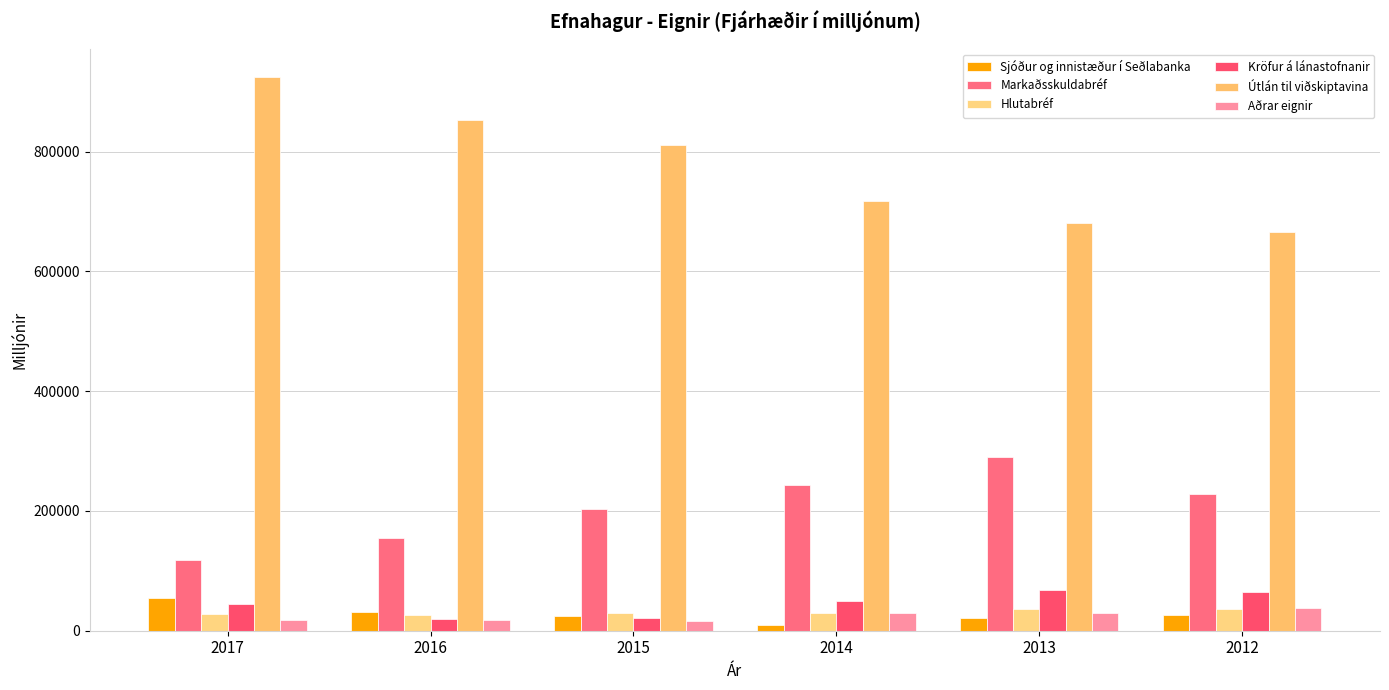

Which series has the largest range (max minus min)?

Útlán til viðskiptavina